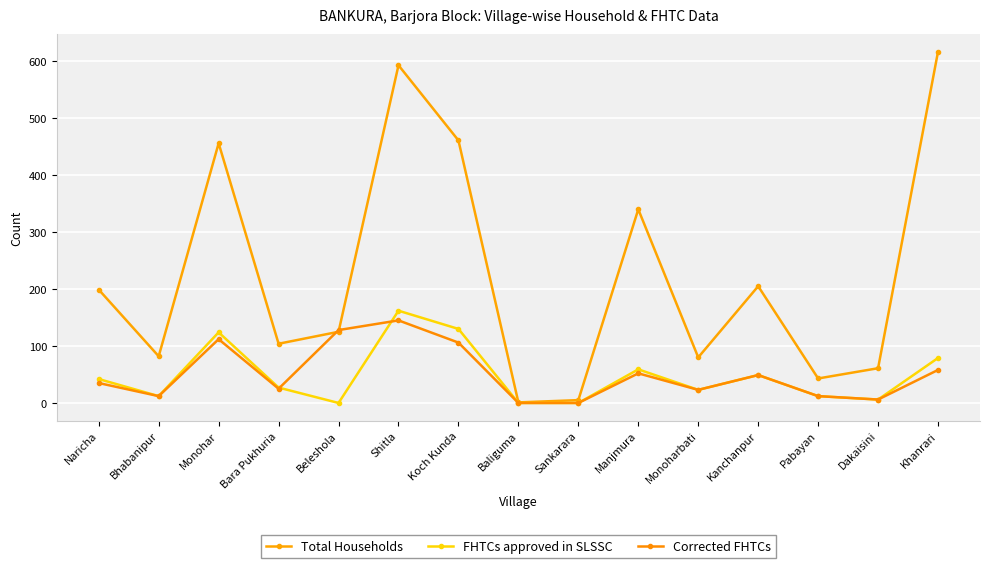

The Total Households series shows 911 at Shitla. True or false?

False